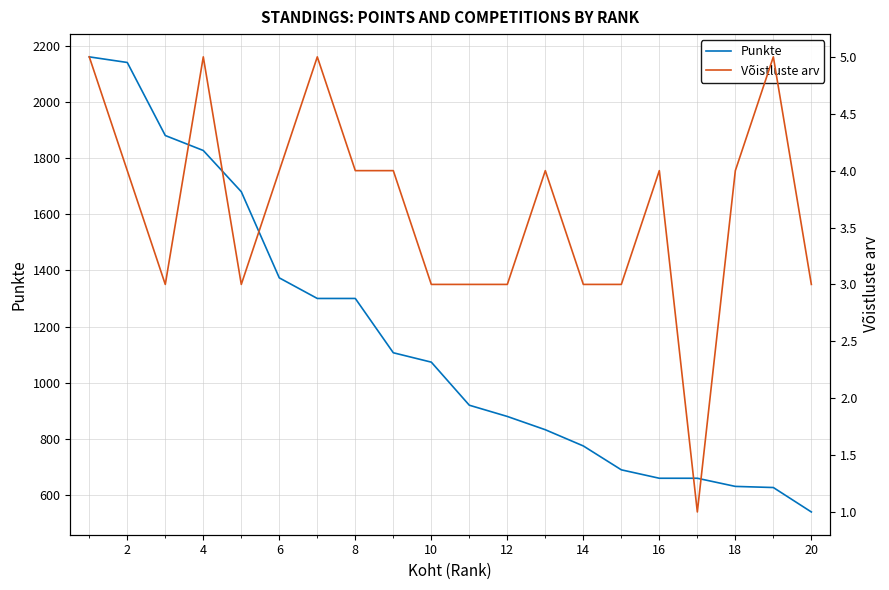

True or false: Võistluste arv and Punkte intersect in this chart.

False